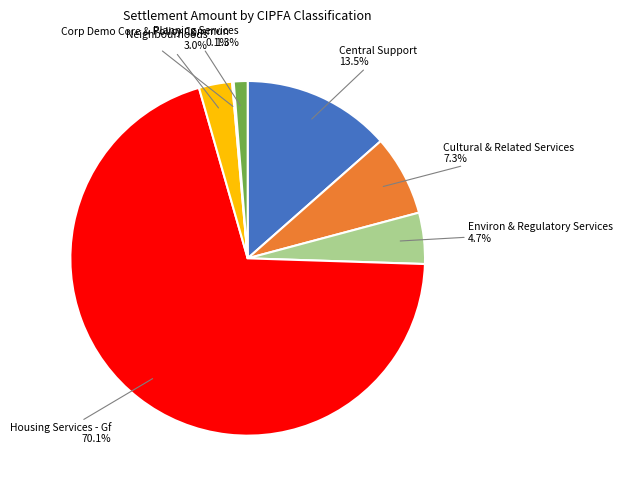

Is there a majority slice in this chart?

Yes